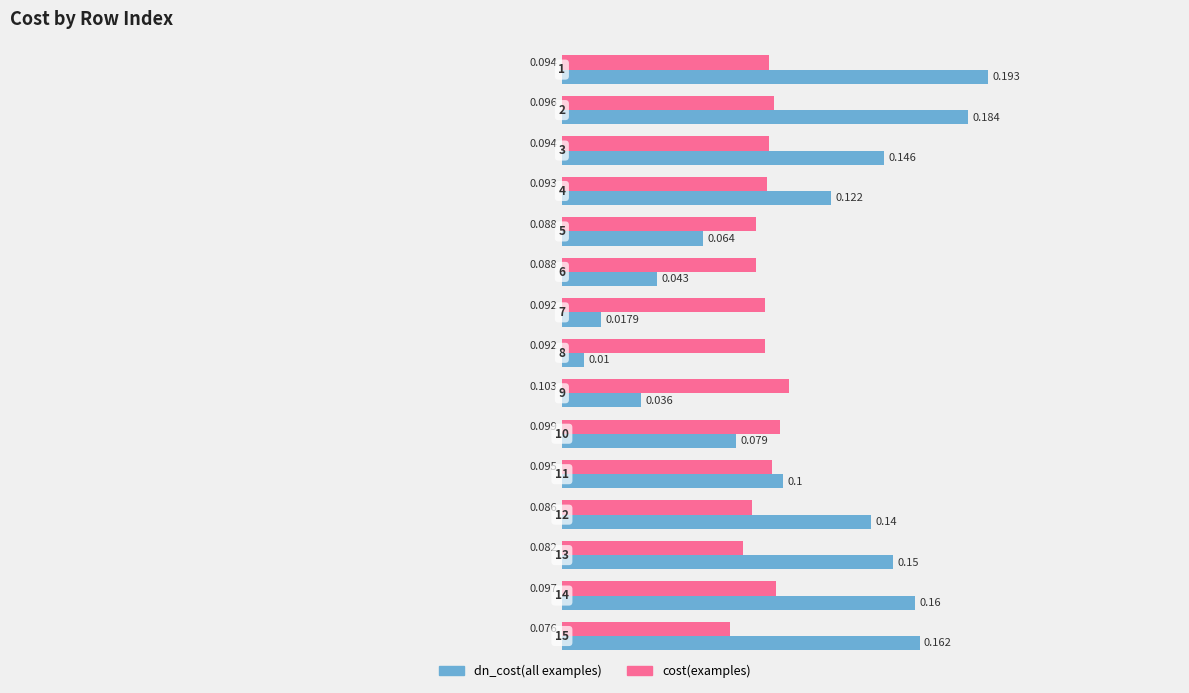

How many series are shown in this chart?

2